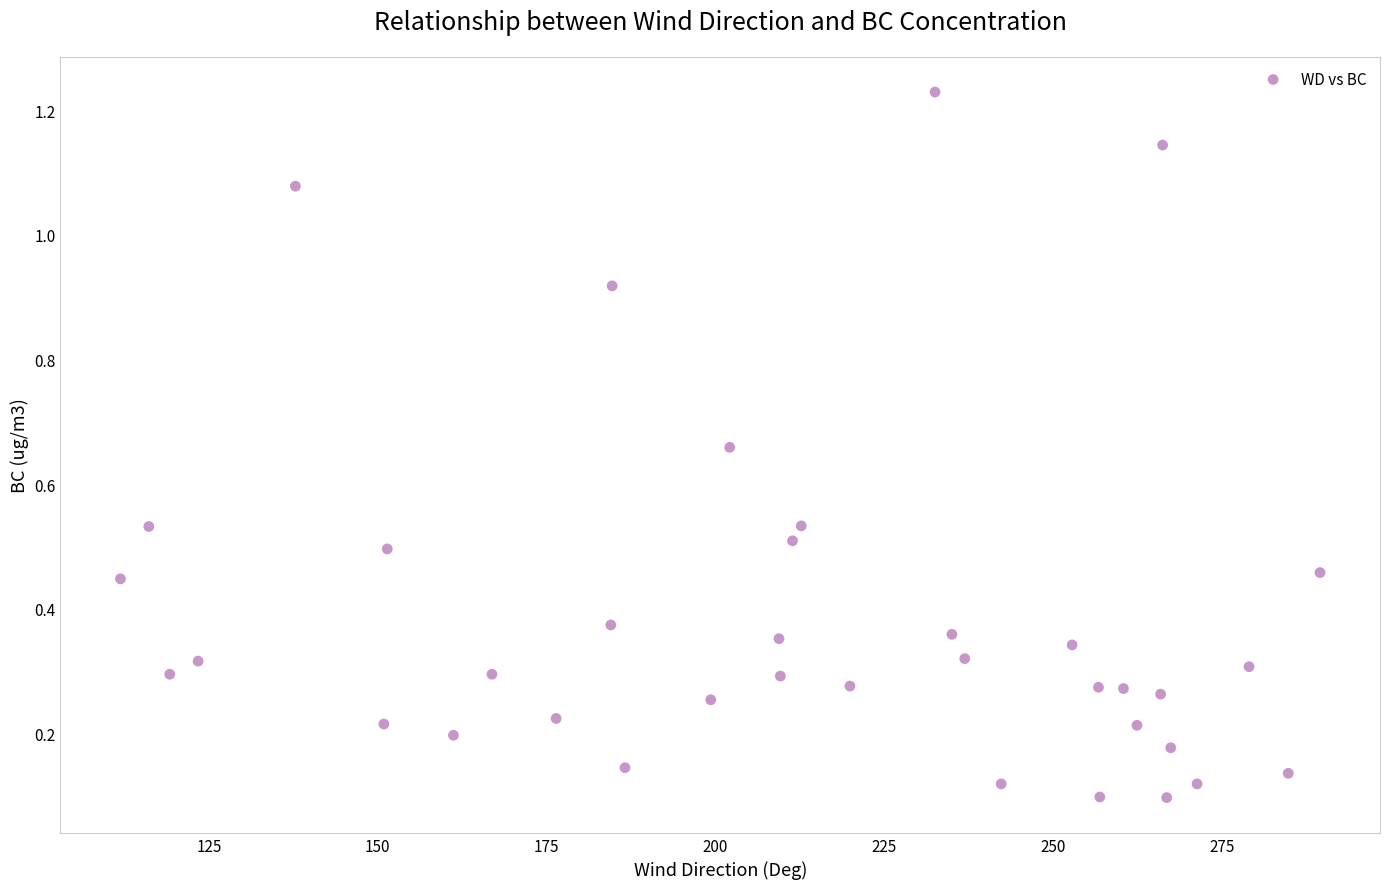

What is the range of X values (max minus min)?

177.6